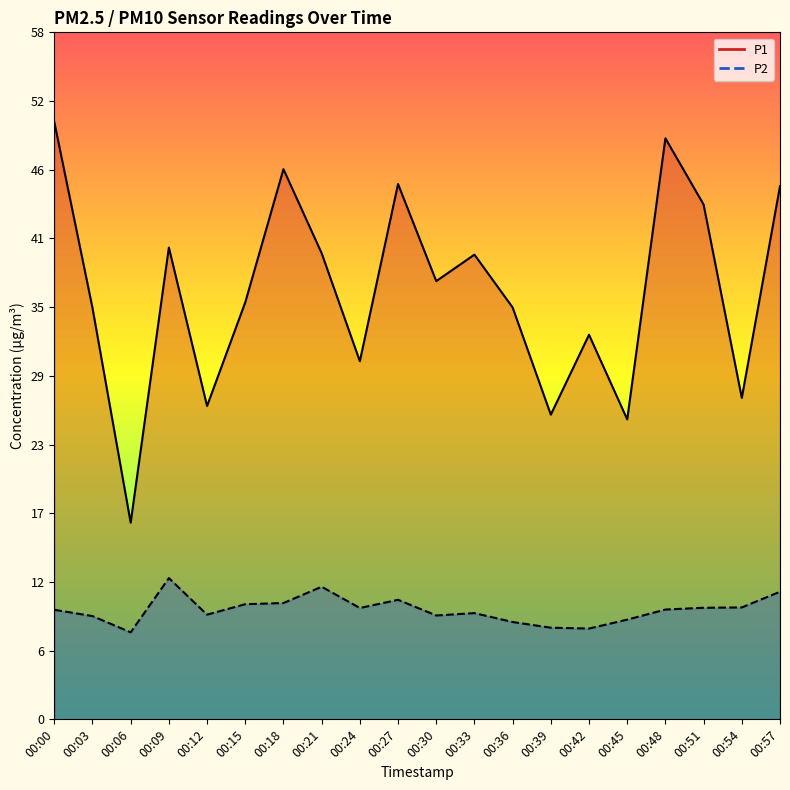

At 00:00, list the series in order from smallest to largest.

P2, P1